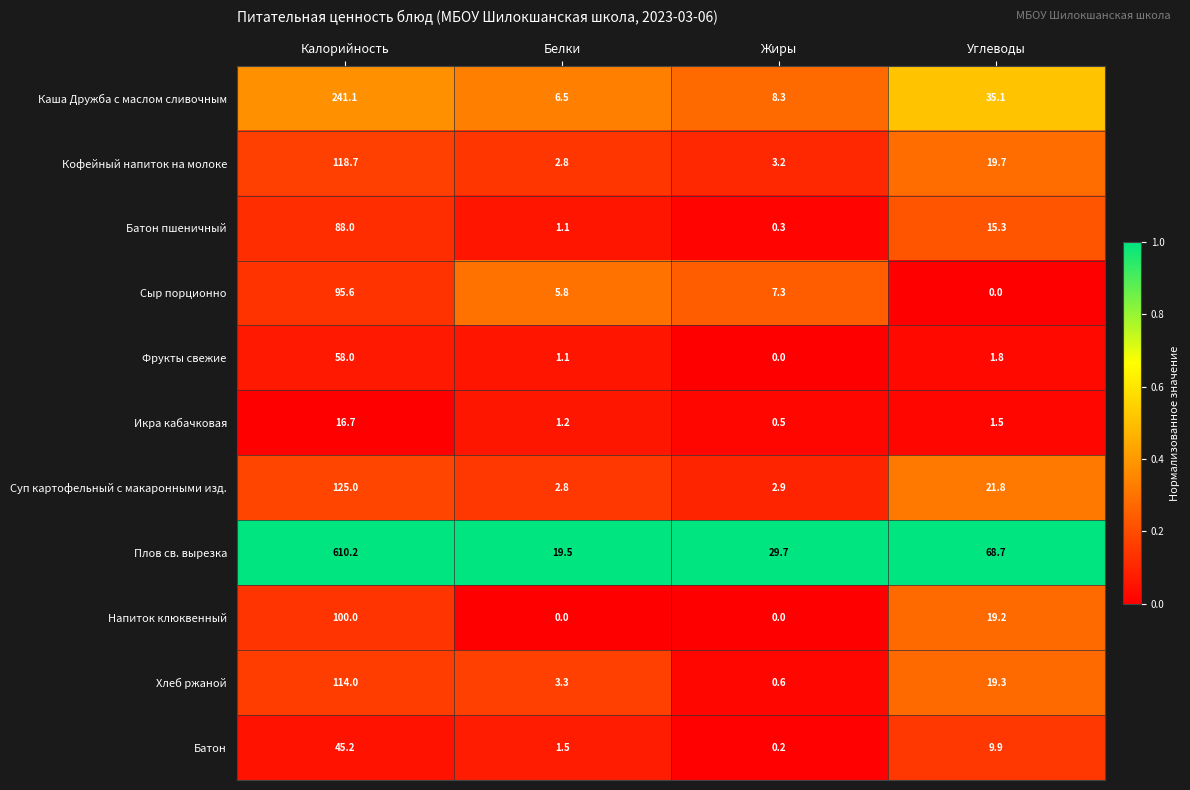

What is the maximum value for Напиток клюквенный?

100.0